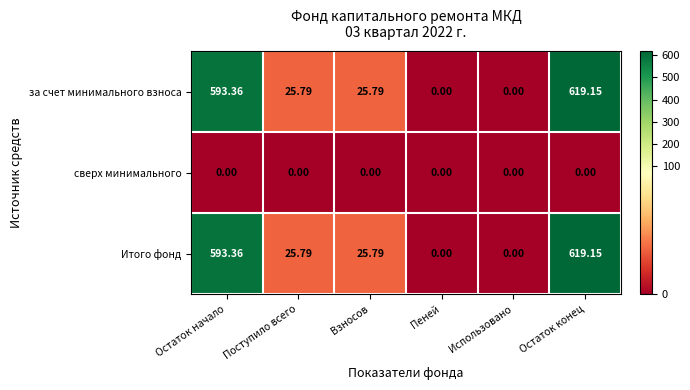

At which category is the sum across all series the highest?

Остаток конец